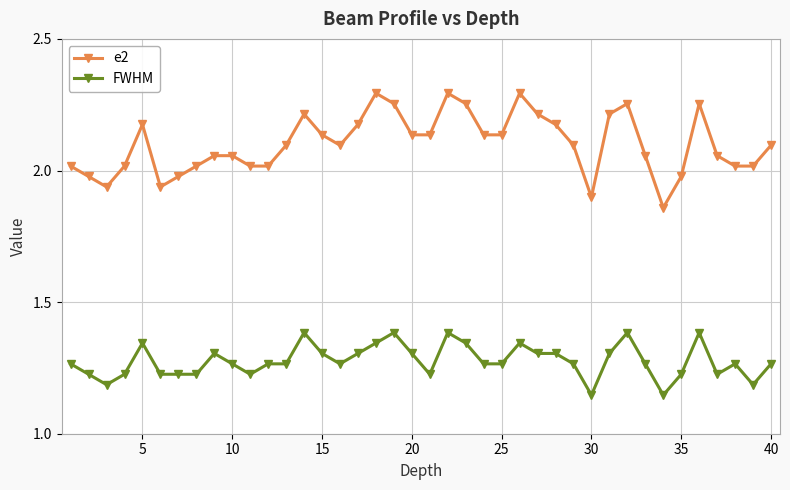

List the series in order of their overall mean, lowest first.

FWHM, e2